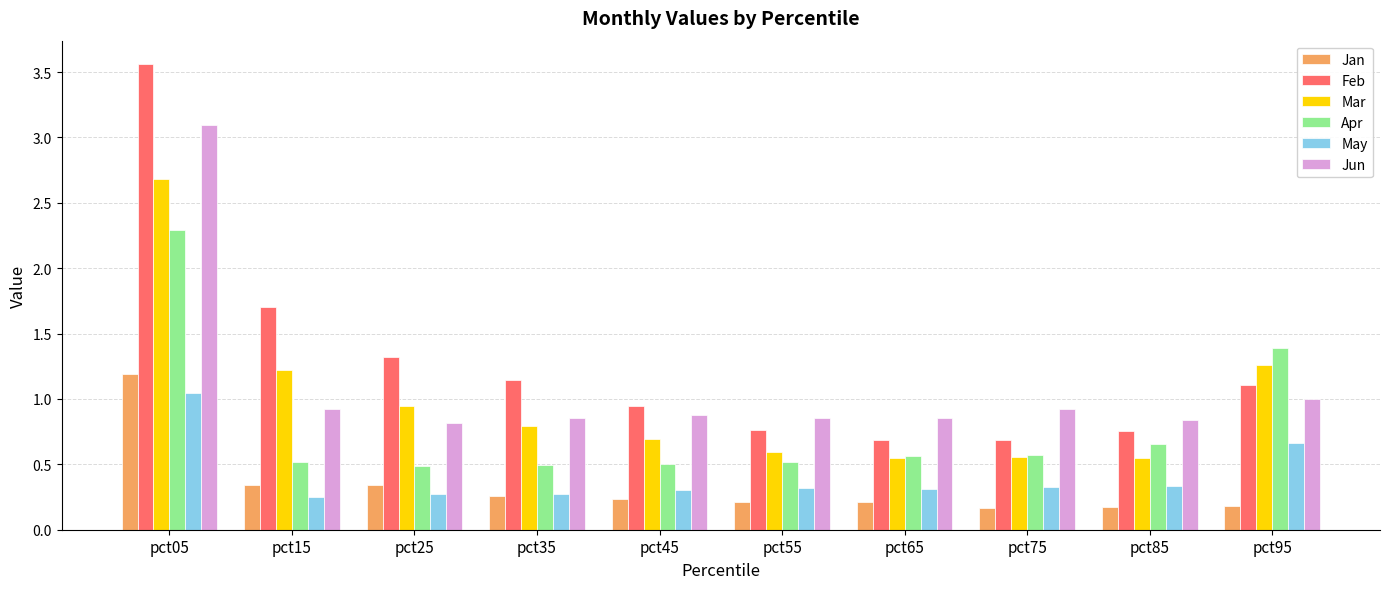

Is the value of May at pct25 greater than the value of Jan at pct75?

Yes